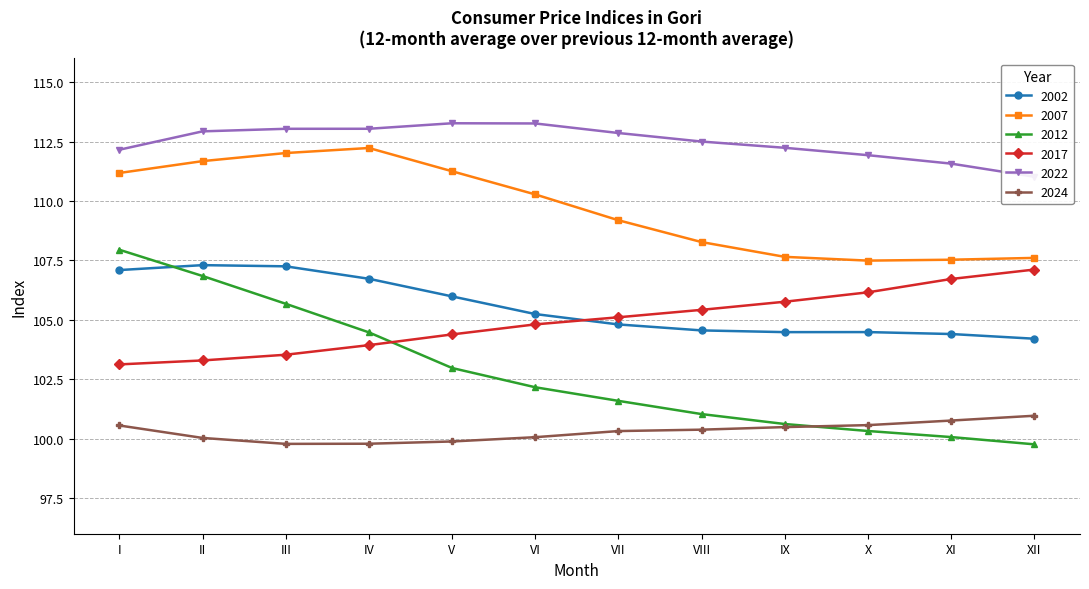

Reading left to right, transcribe all the data shown in this chart.

2002: I=107.1	II=107.3	III=107.2	IV=106.7	V=106.0	VI=105.2	VII=104.8	VIII=104.6	IX=104.5	X=104.5	XI=104.4	XII=104.2
2007: I=111.2	II=111.7	III=112.0	IV=112.2	V=111.2	VI=110.3	VII=109.2	VIII=108.3	IX=107.6	X=107.5	XI=107.5	XII=107.6
2012: I=107.9	II=106.8	III=105.7	IV=104.5	V=103.0	VI=102.2	VII=101.6	VIII=101.0	IX=100.6	X=100.3	XI=100.1	XII=99.8
2017: I=103.1	II=103.3	III=103.5	IV=103.9	V=104.4	VI=104.8	VII=105.1	VIII=105.4	IX=105.8	X=106.2	XI=106.7	XII=107.1
2022: I=112.2	II=112.9	III=113.0	IV=113.0	V=113.3	VI=113.3	VII=112.9	VIII=112.5	IX=112.2	X=111.9	XI=111.6	XII=111.0
2024: I=100.6	II=100.0	III=99.8	IV=99.8	V=99.9	VI=100.1	VII=100.3	VIII=100.4	IX=100.5	X=100.6	XI=100.8	XII=101.0